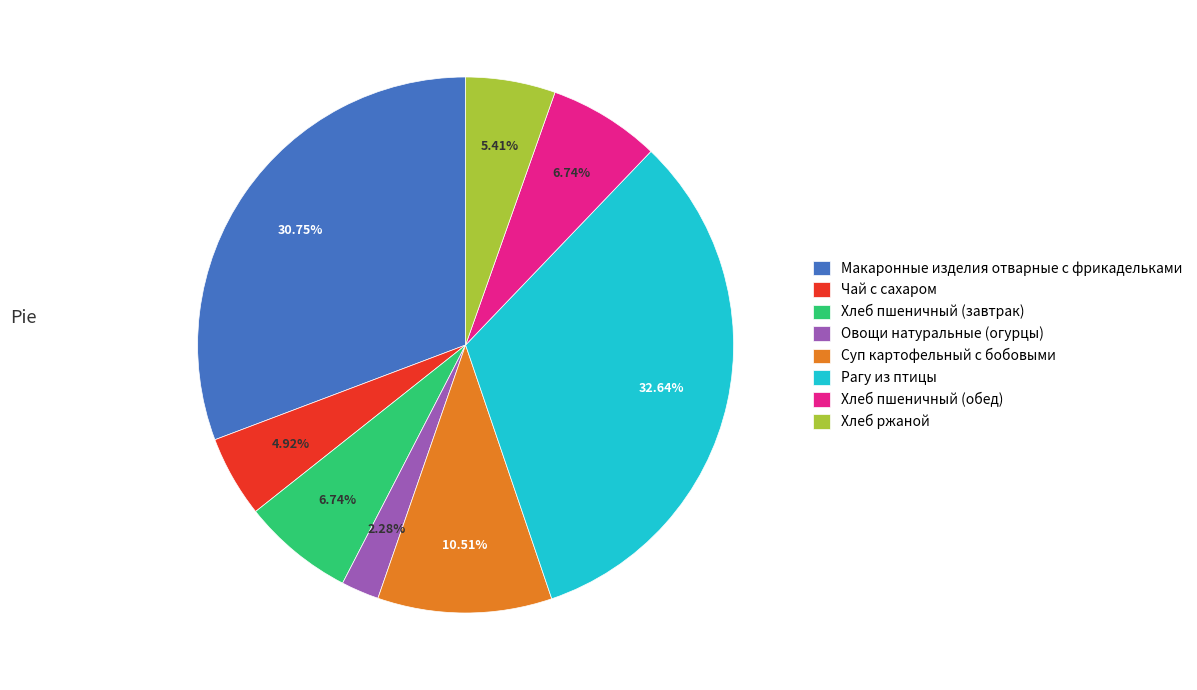

The Чай с сахаром slice represents 15% of the pie. True or false?

False